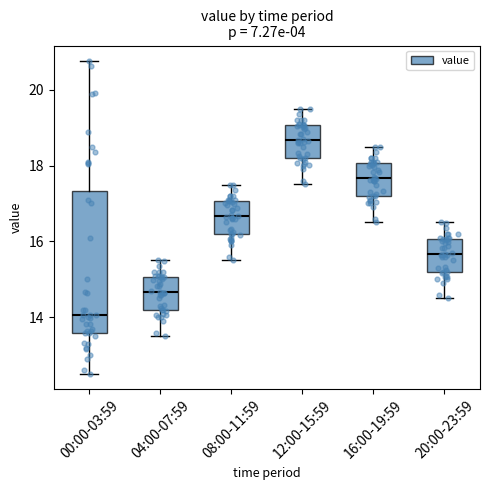

Which box is the tallest, from its lower edge to its upper edge?

00:00-03:59